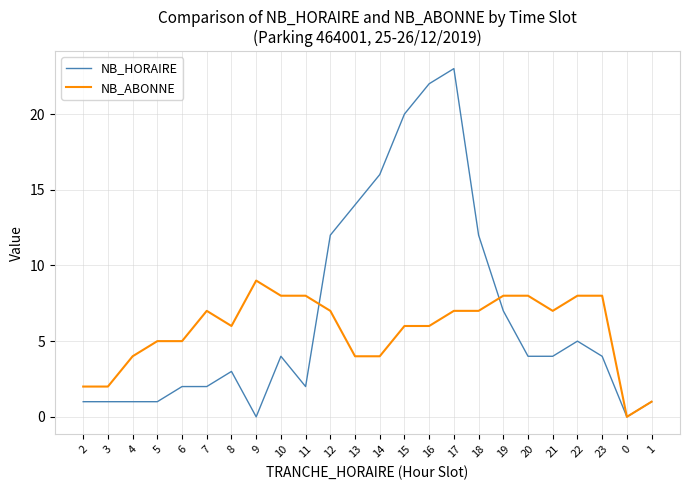

What is the maximum value shown in the chart?

23